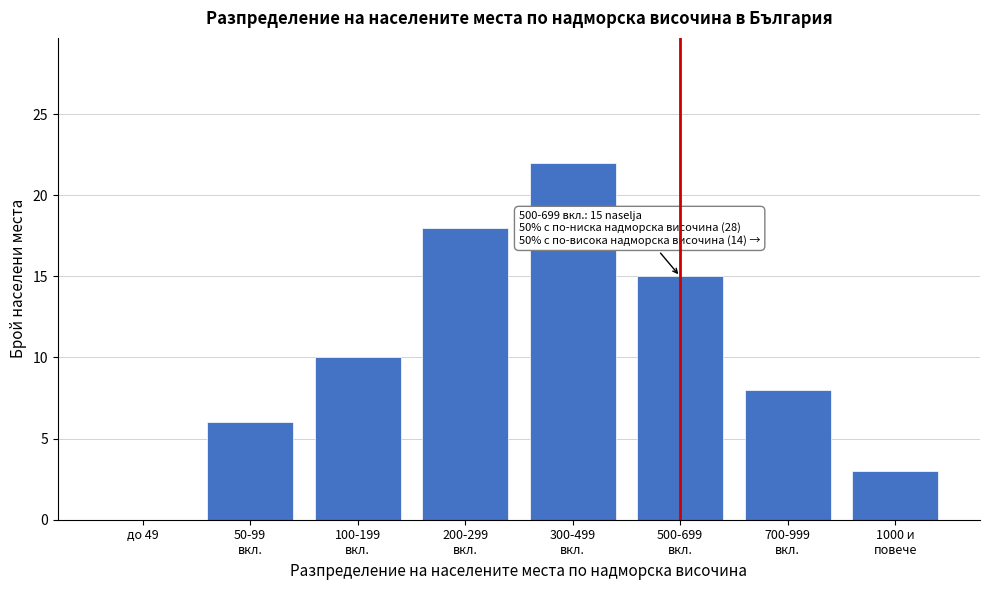

What is the sum of all values?

82